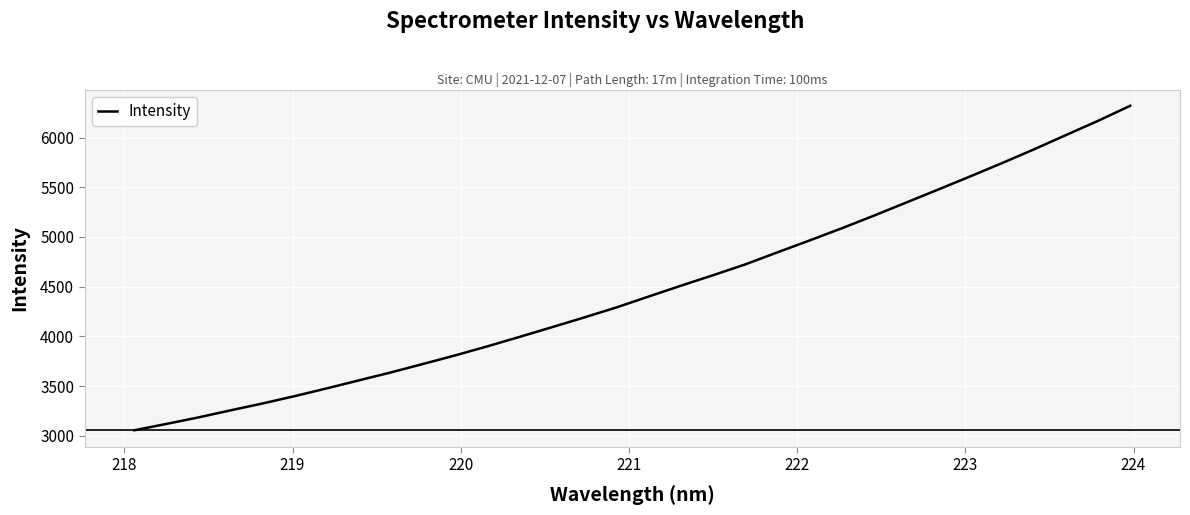

True or false: the data has more than 1 interior local peaks.

False